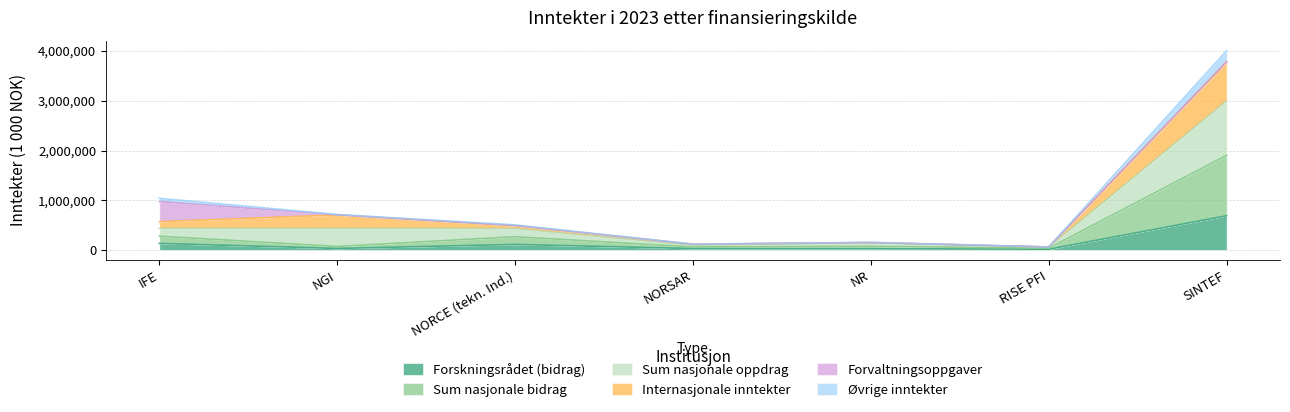

Is it true that Sum nasjonale bidrag equals 21461 at NORSAR?

False